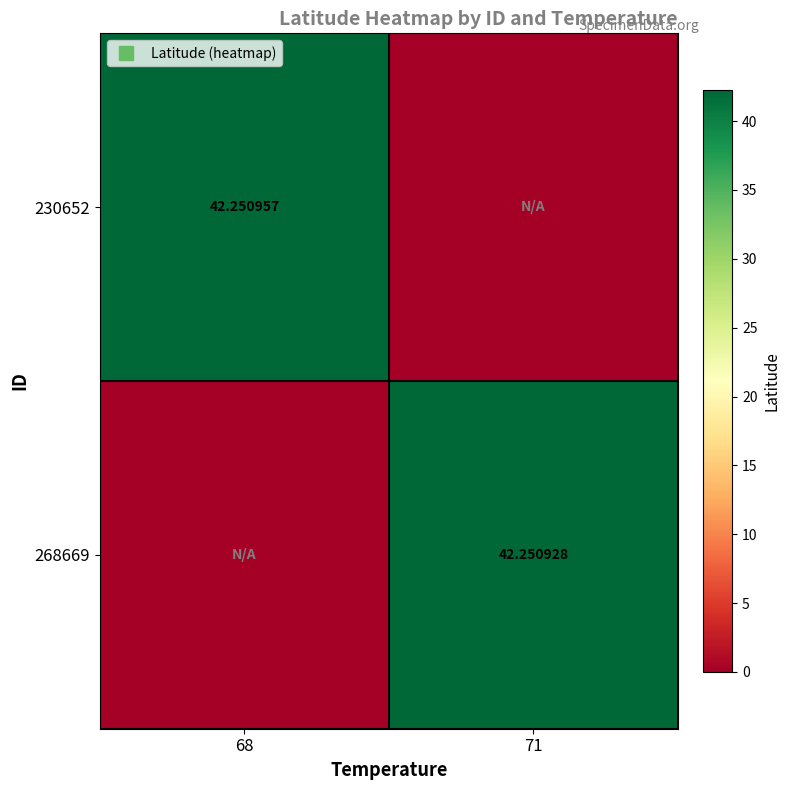

What is the sum of the 268669 values at 68 and 71?

42.3